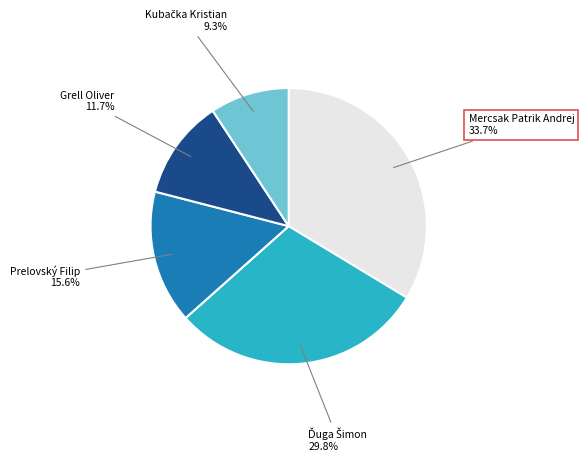

Is there a majority slice in this chart?

No